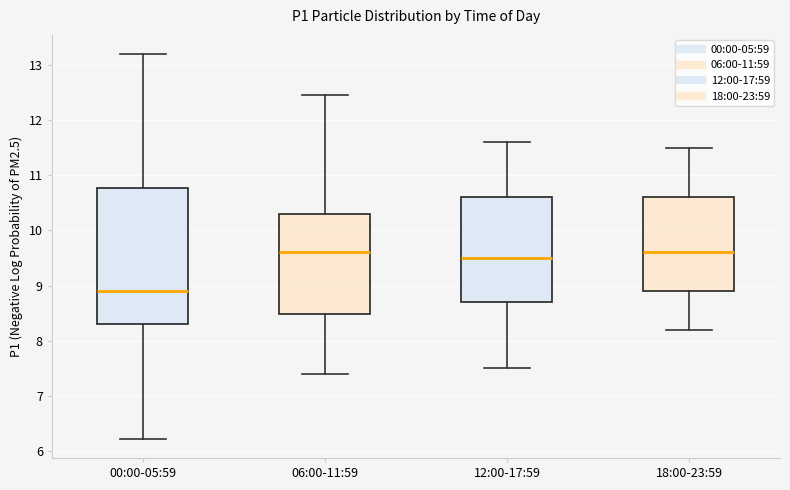

Where does the upper whisker of the box for 12:00-17:59 end on the y-axis? The values are not printed on the chart, so give them approximately, as read against the axis.

11.6